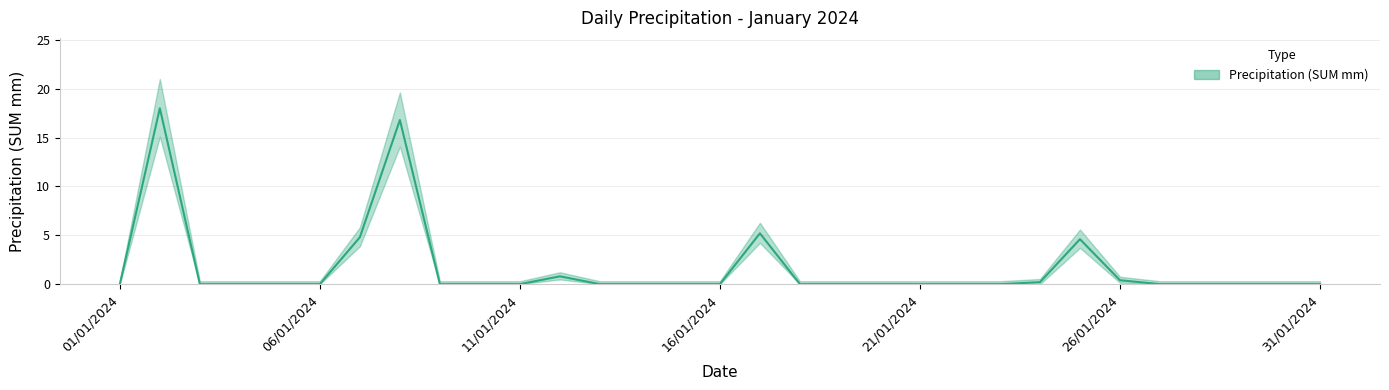

Reading right to left, extract all data points from this chart.

31/01/2024=0.0	30/01/2024=0.0	29/01/2024=0.0	28/01/2024=0.0	27/01/2024=0.0	26/01/2024=0.4	25/01/2024=4.6	24/01/2024=0.2	23/01/2024=0.0	22/01/2024=0.0	21/01/2024=0.0	20/01/2024=0.0	19/01/2024=0.0	18/01/2024=0.0	17/01/2024=5.2	16/01/2024=0.0	15/01/2024=0.0	14/01/2024=0.0	13/01/2024=0.0	12/01/2024=0.8	11/01/2024=0.0	10/01/2024=0.0	09/01/2024=0.0	08/01/2024=16.8	07/01/2024=4.8	06/01/2024=0.0	05/01/2024=0.0	04/01/2024=0.0	03/01/2024=0.0	02/01/2024=18.0	01/01/2024=0.0